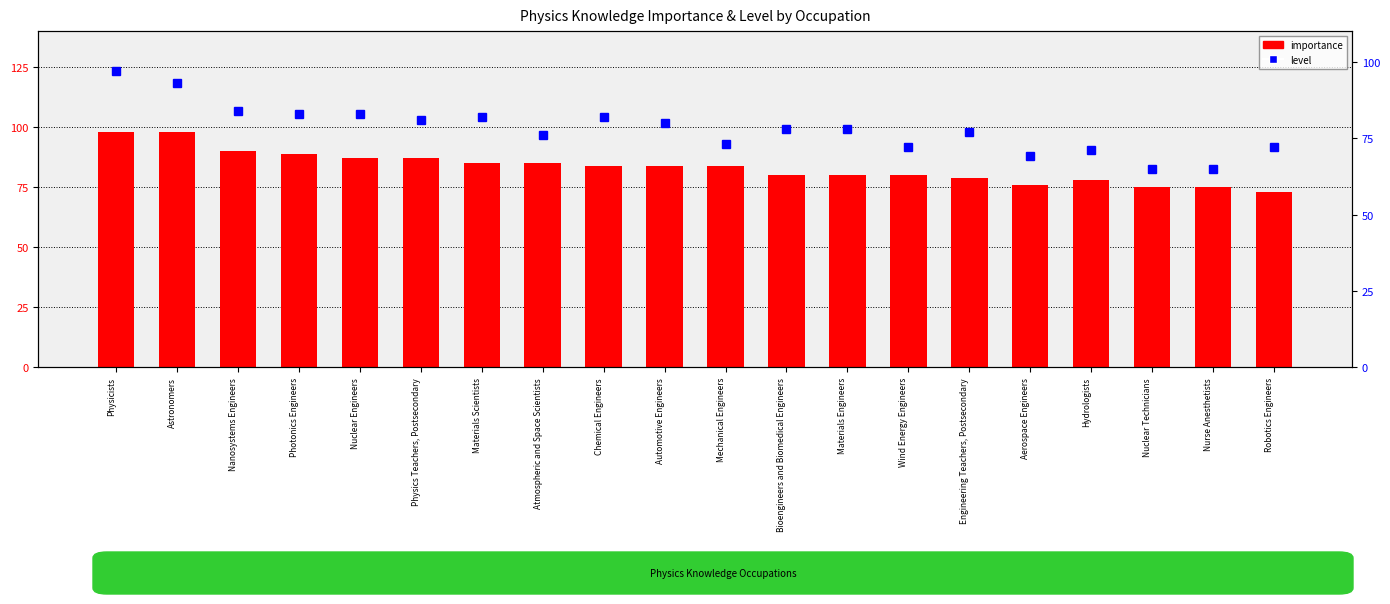

What position from the left is Astronomers?

2